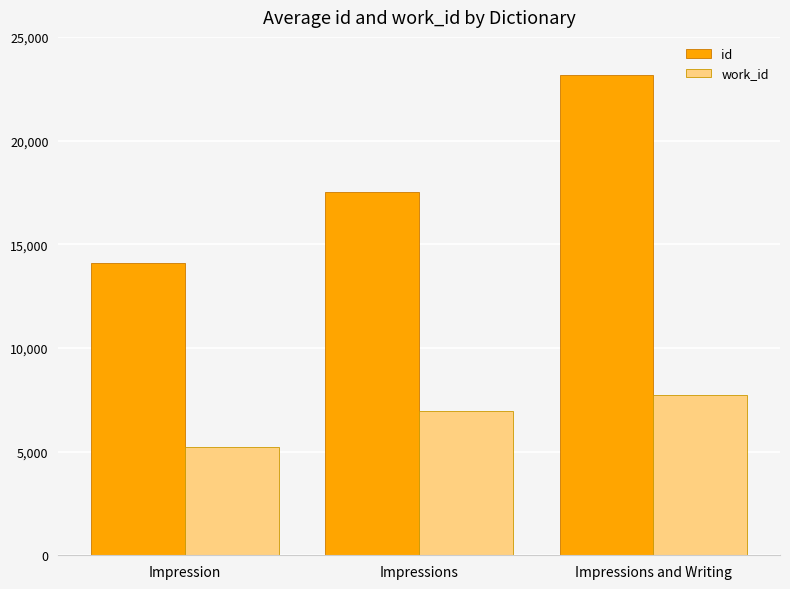

At which label is work_id closest to 6483?

Impressions